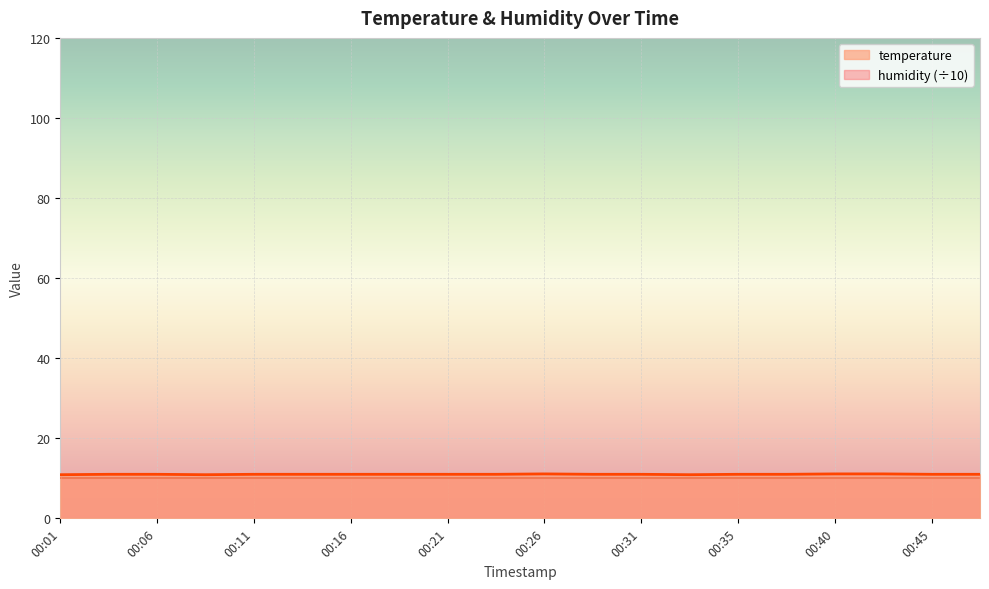

What is the change in value from 00:01 to 00:23?

+0.1